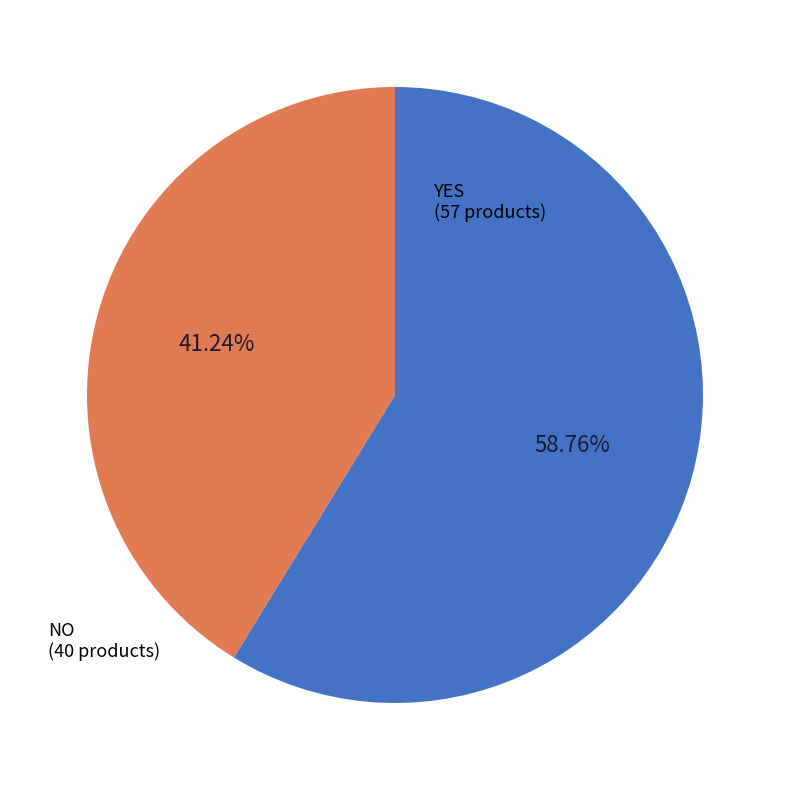

What percentage is the NO slice, to the nearest percent?

41%